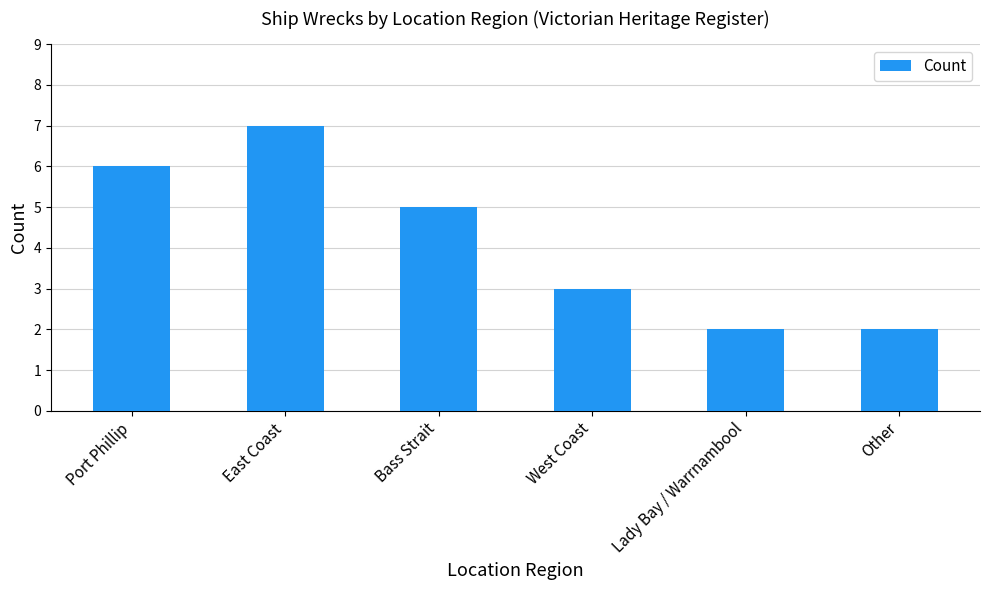

What is the difference between the maximum and minimum values?

5